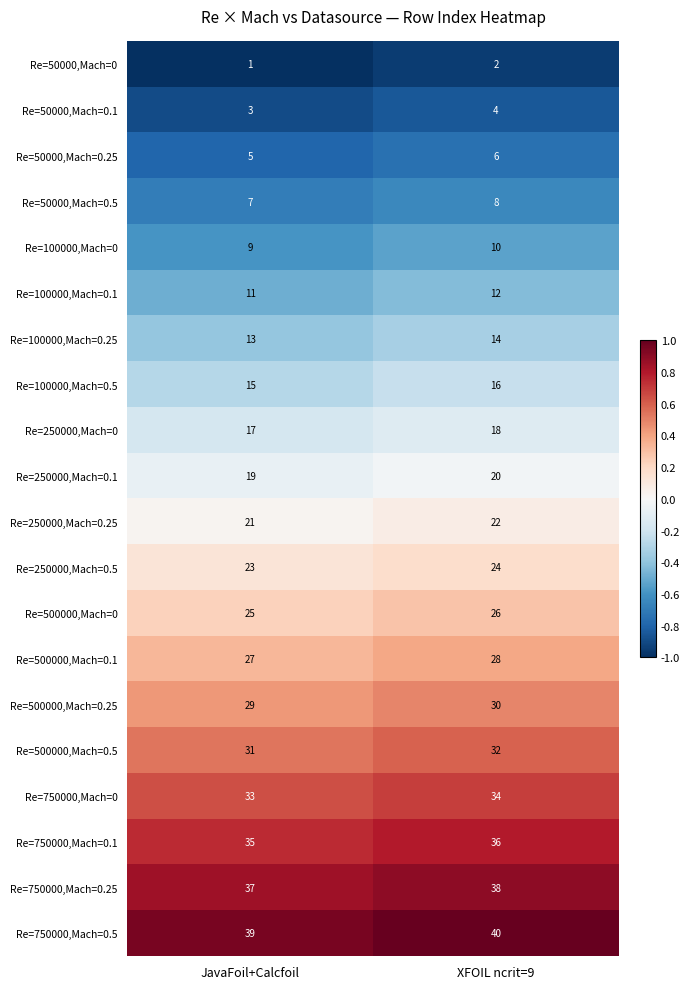

What is the total value across all series at JavaFoil+Calcfoil?

400